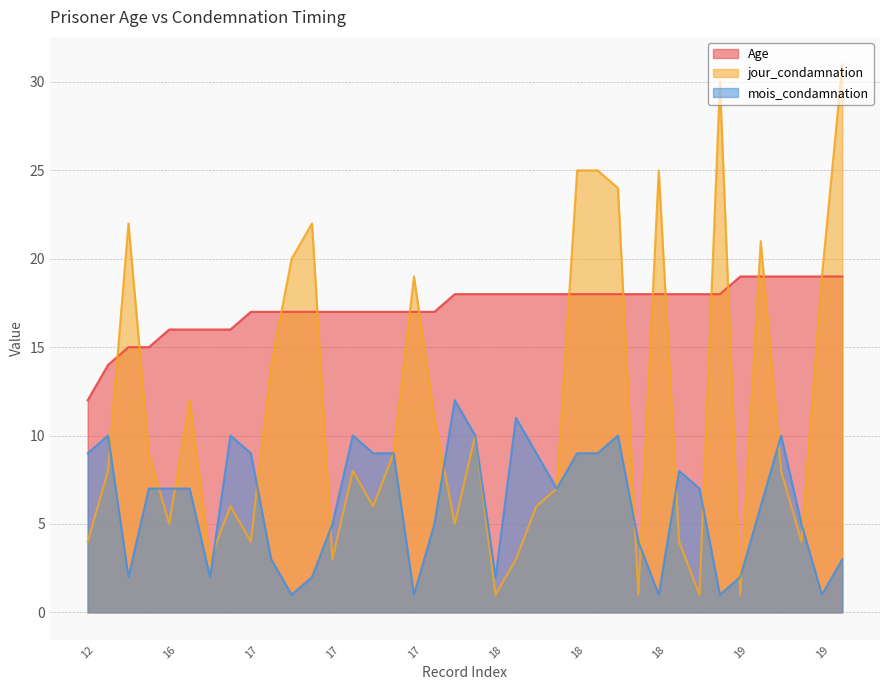

True or false: Age and mois_condamnation cross at least once.

False